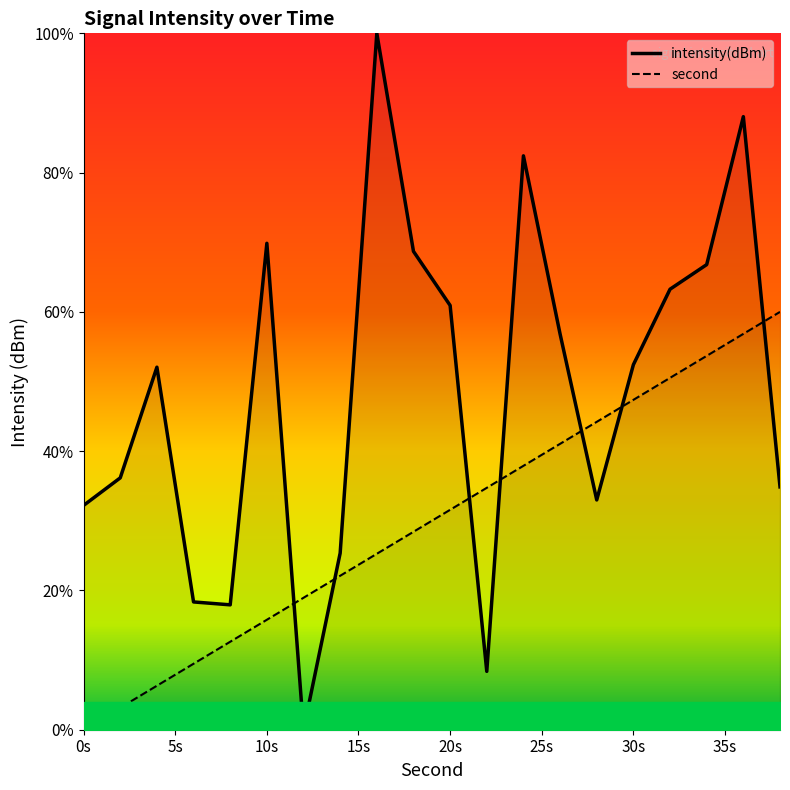

After their last crossing, which series has the higher values: intensity(dBm) or second?

second